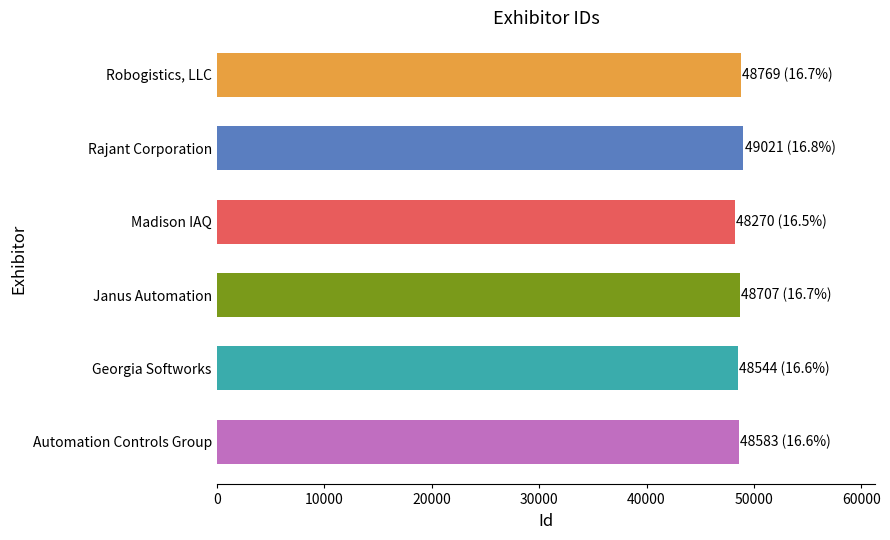

What is the minimum value shown in the chart?

48270